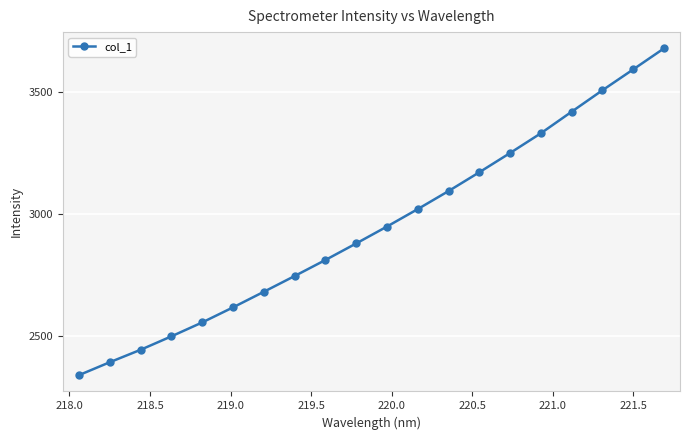

What is the value of the 8th point from the left?

2746.2